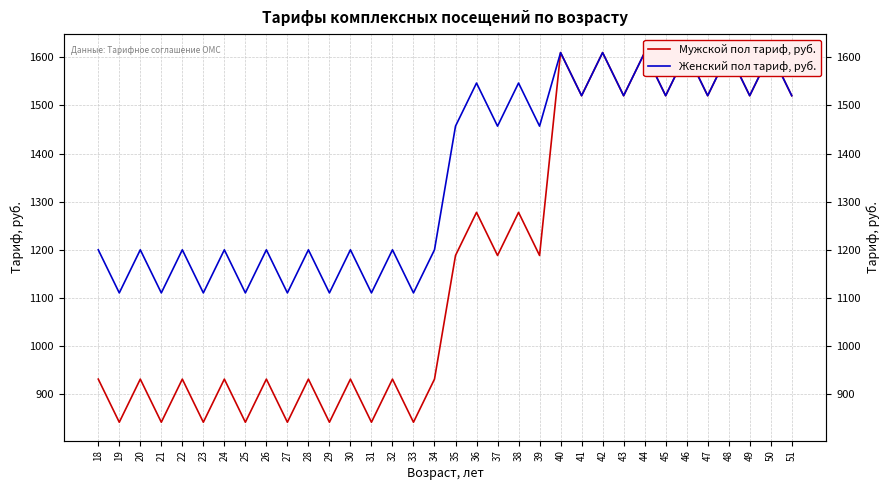

What is the greatest value displayed?

1609.8